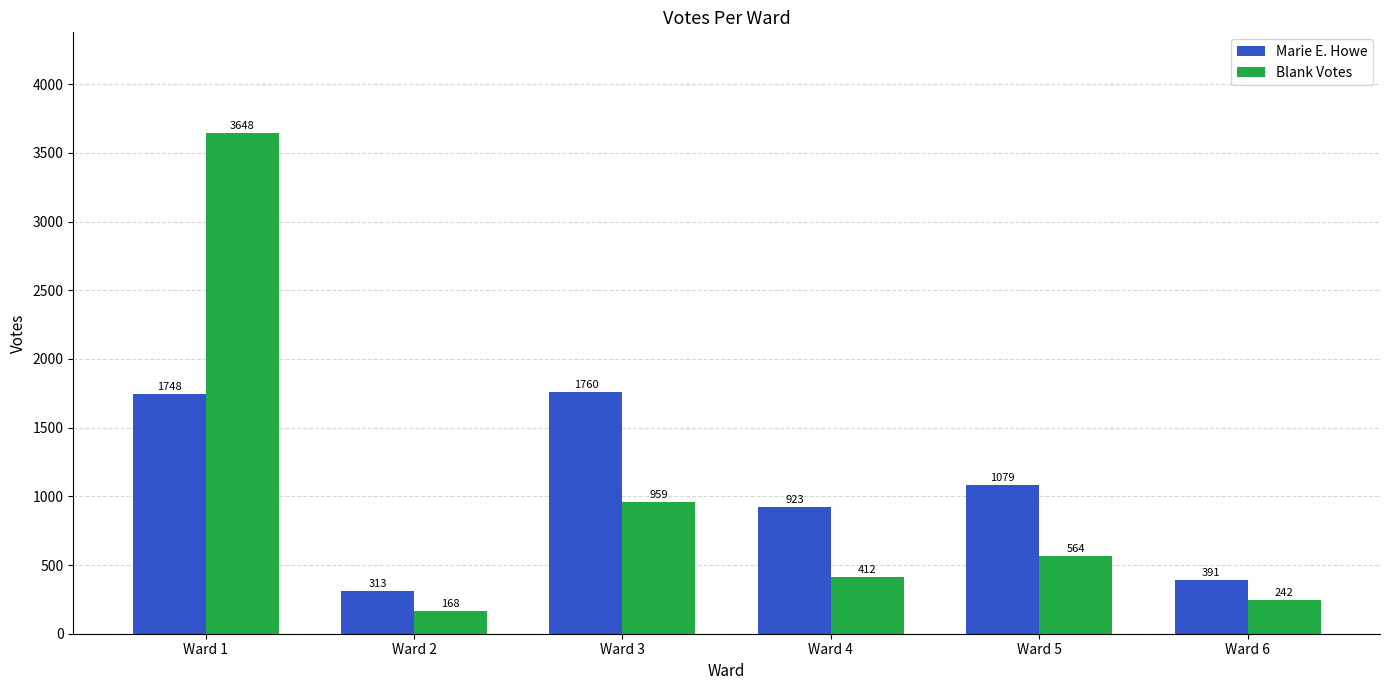

Rank the series by their maximum value, from highest to lowest.

Blank Votes, Marie E. Howe